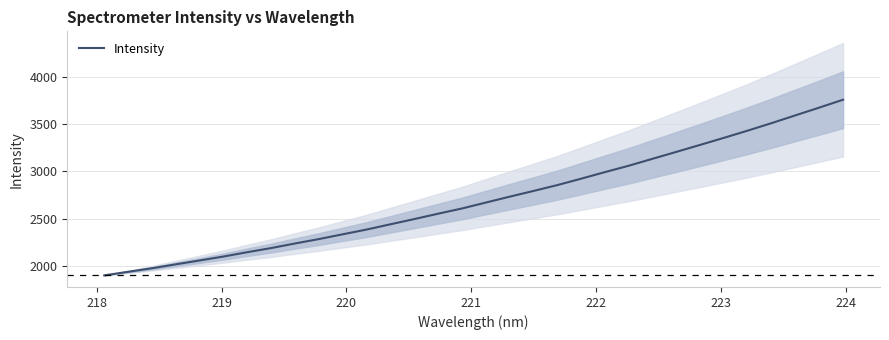

What is the minimum value for Intensity?

1897.7